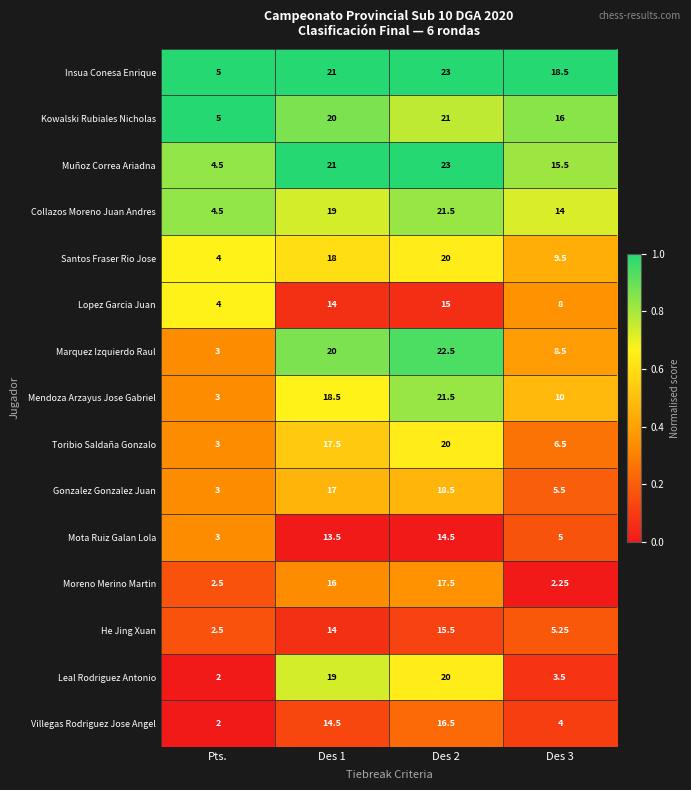

Which series changed the most between Pts. and Des 3?

Insua Conesa Enrique